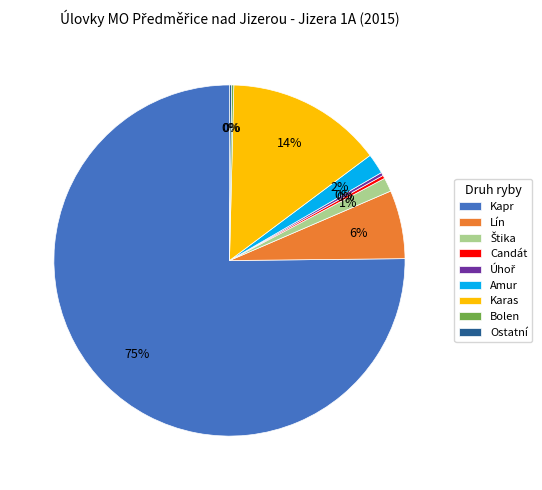

Which has a higher value, Kapr or Amur?

Kapr